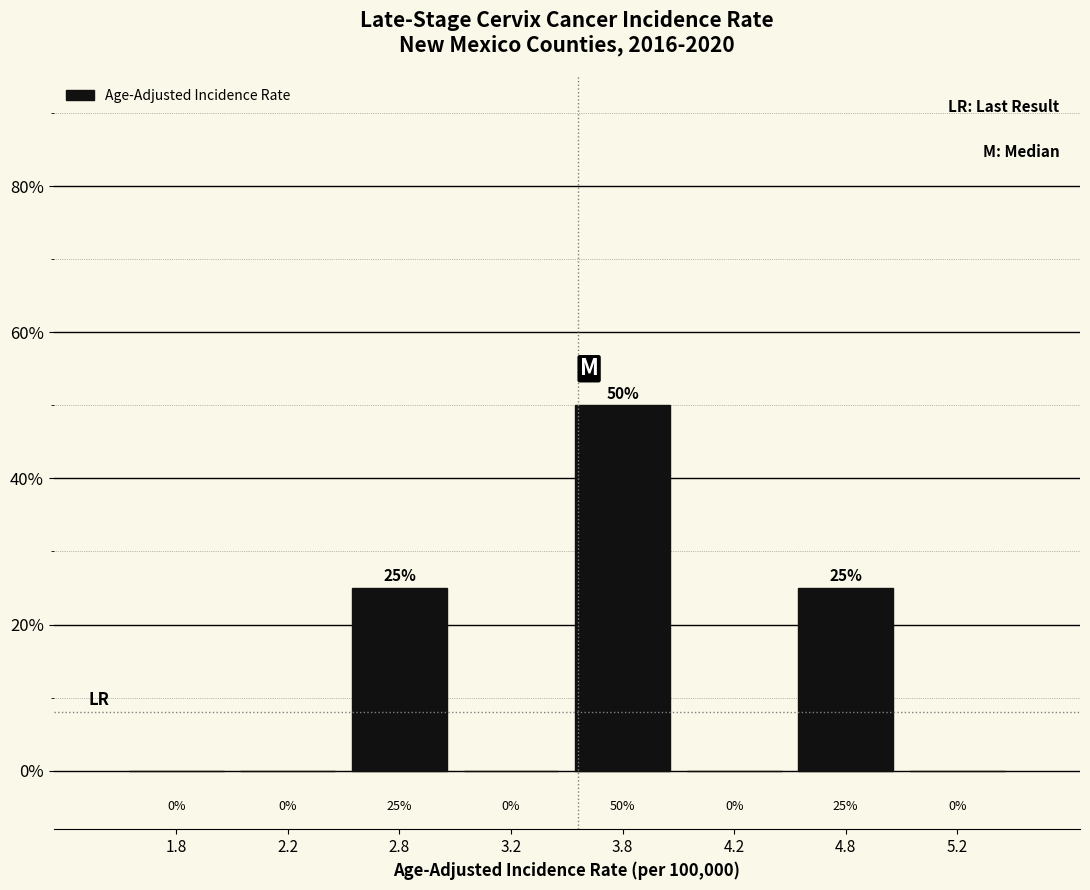

Reading left to right, list all the values displayed in this chart.

1.8=0	2.2=0	2.8=25	3.2=0	3.8=50	4.2=0	4.8=25	5.2=0